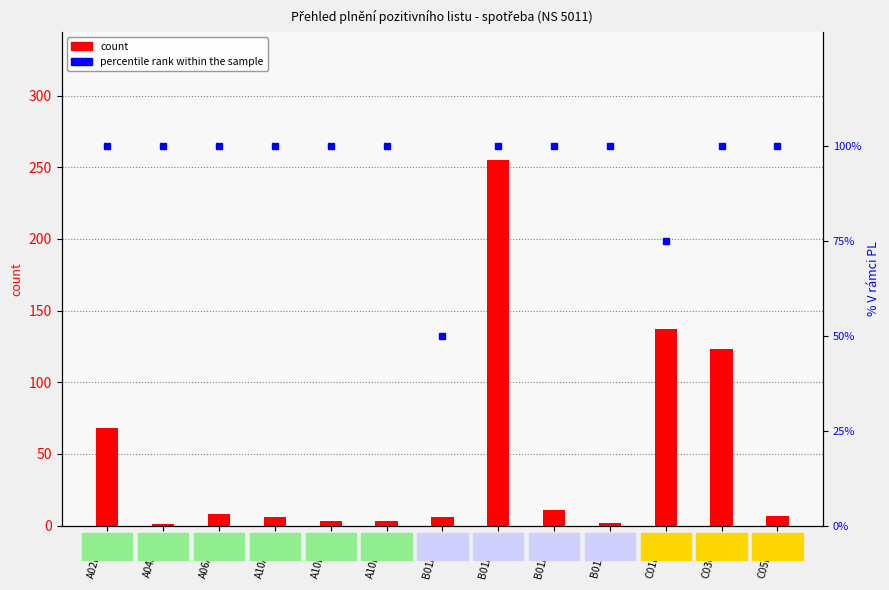

The value of percentile rank within the sample at C05BA01 is 100. True or false?

True